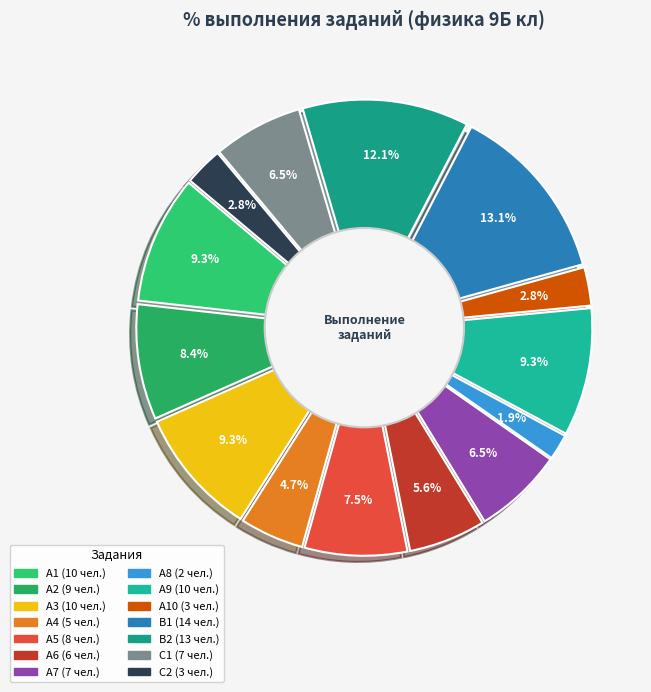

To the nearest percent, what is the difference between the largest and smallest slice percentages?

11%